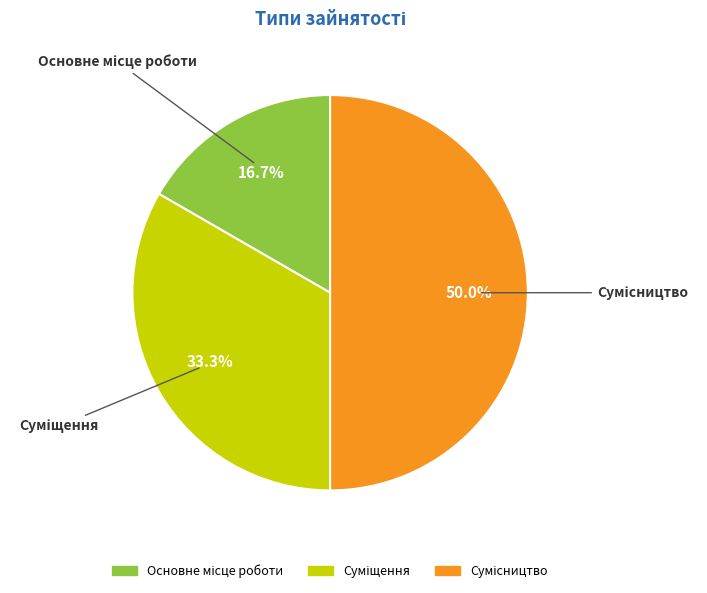

Which has a higher value, Сумісництво or Суміщення?

Сумісництво